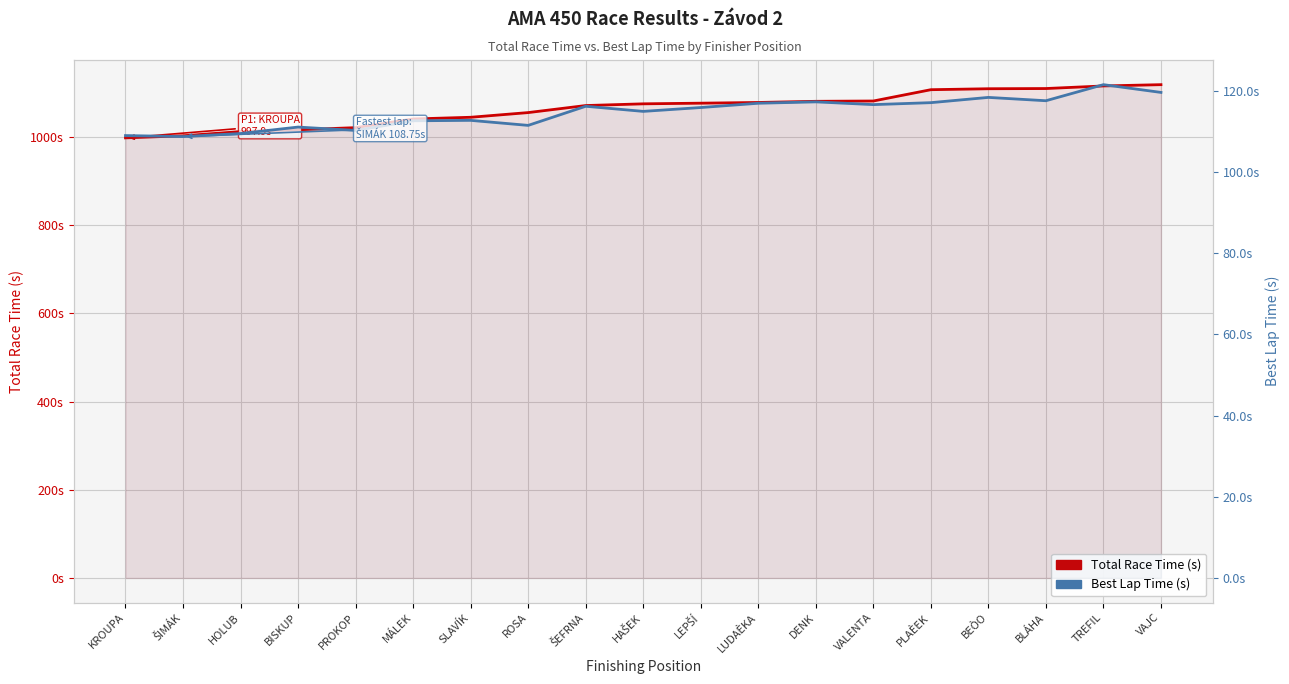

What is the value of the Total Race Time (s) point at the 15th from the left?

1107.2